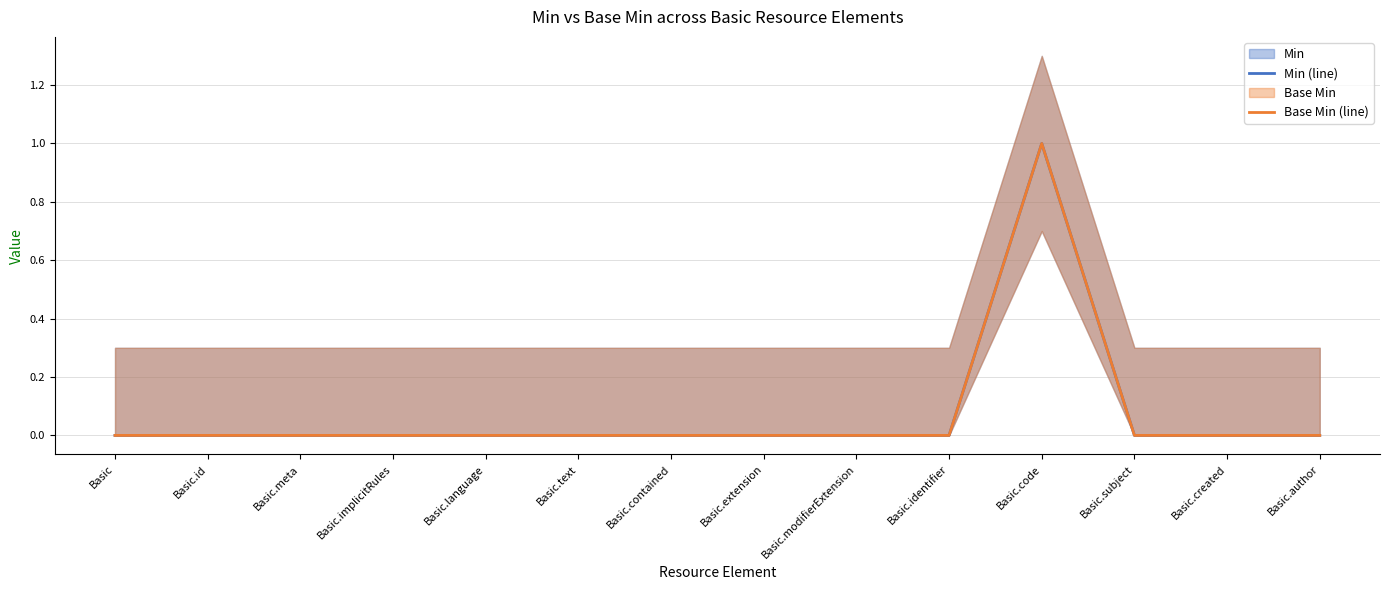

Which series has the widest spread of values?

Min (line)